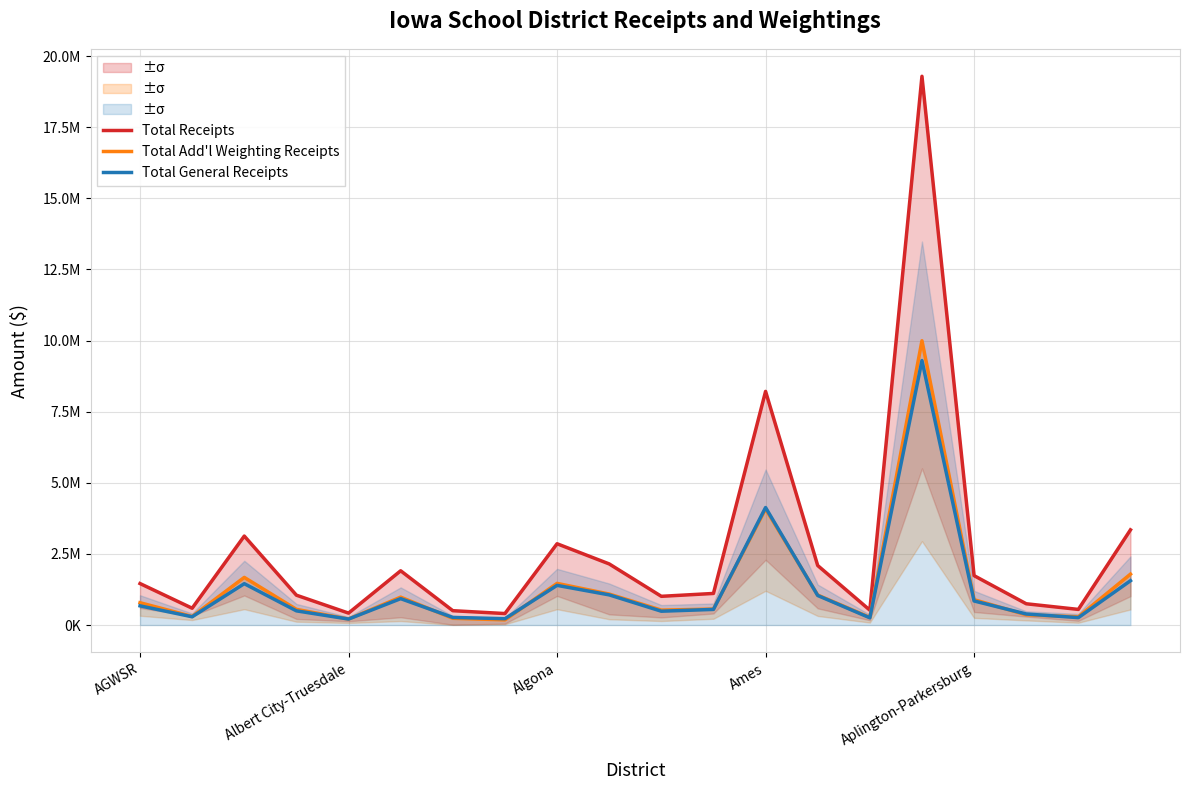

True or false: Total Add'l Weighting Receipts and Total Receipts intersect in this chart.

False